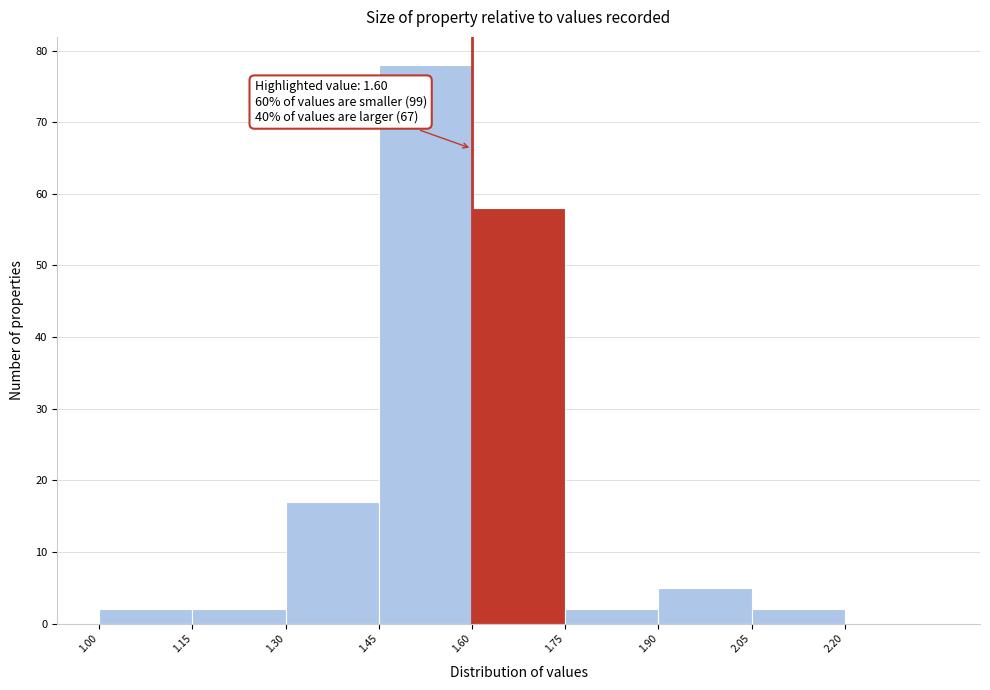

Which range on the x-axis has the tallest bar?

1.45 to 1.60